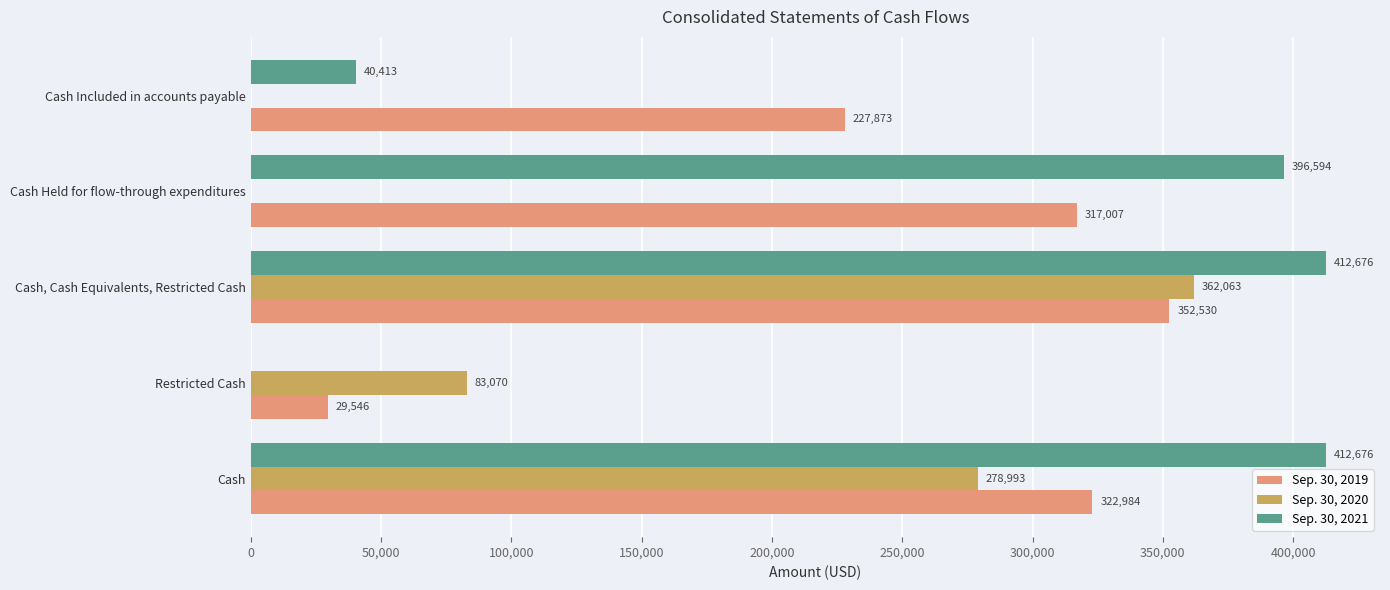

What is the sum of all Sep. 30, 2019 values?

1249940